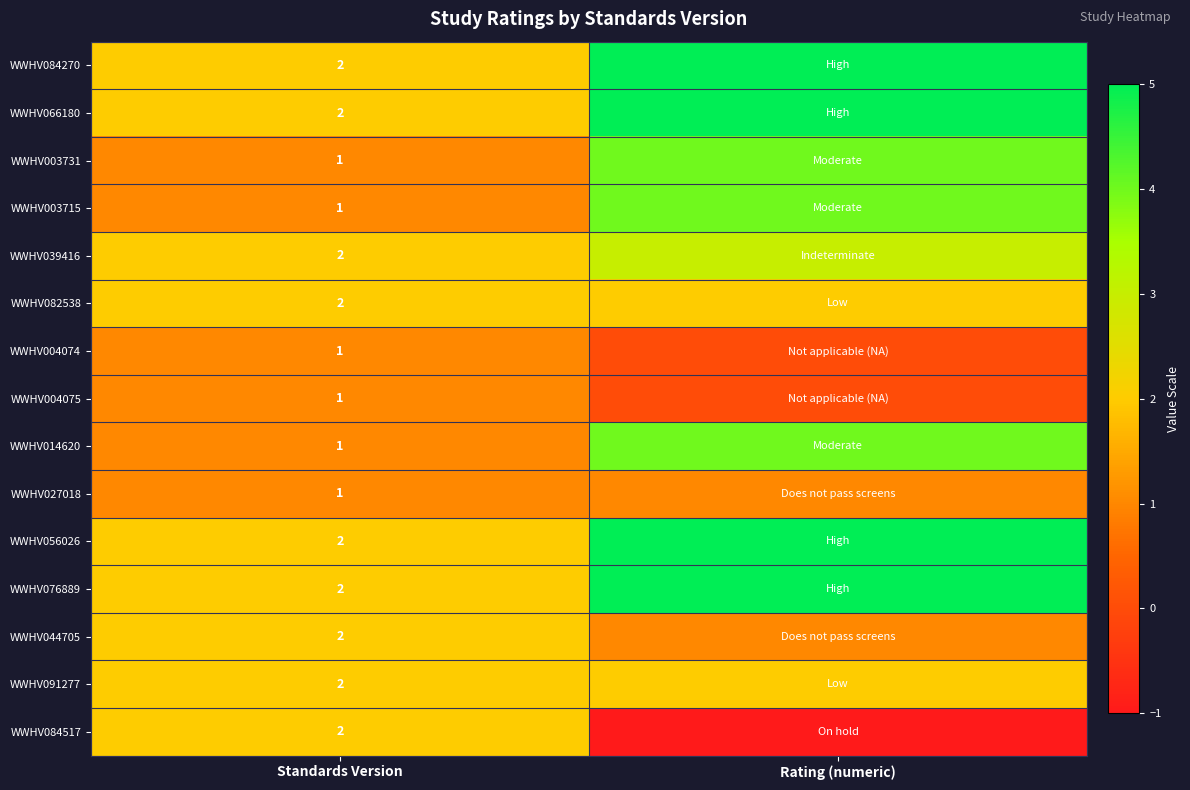

How many distinct data groups are displayed?

15